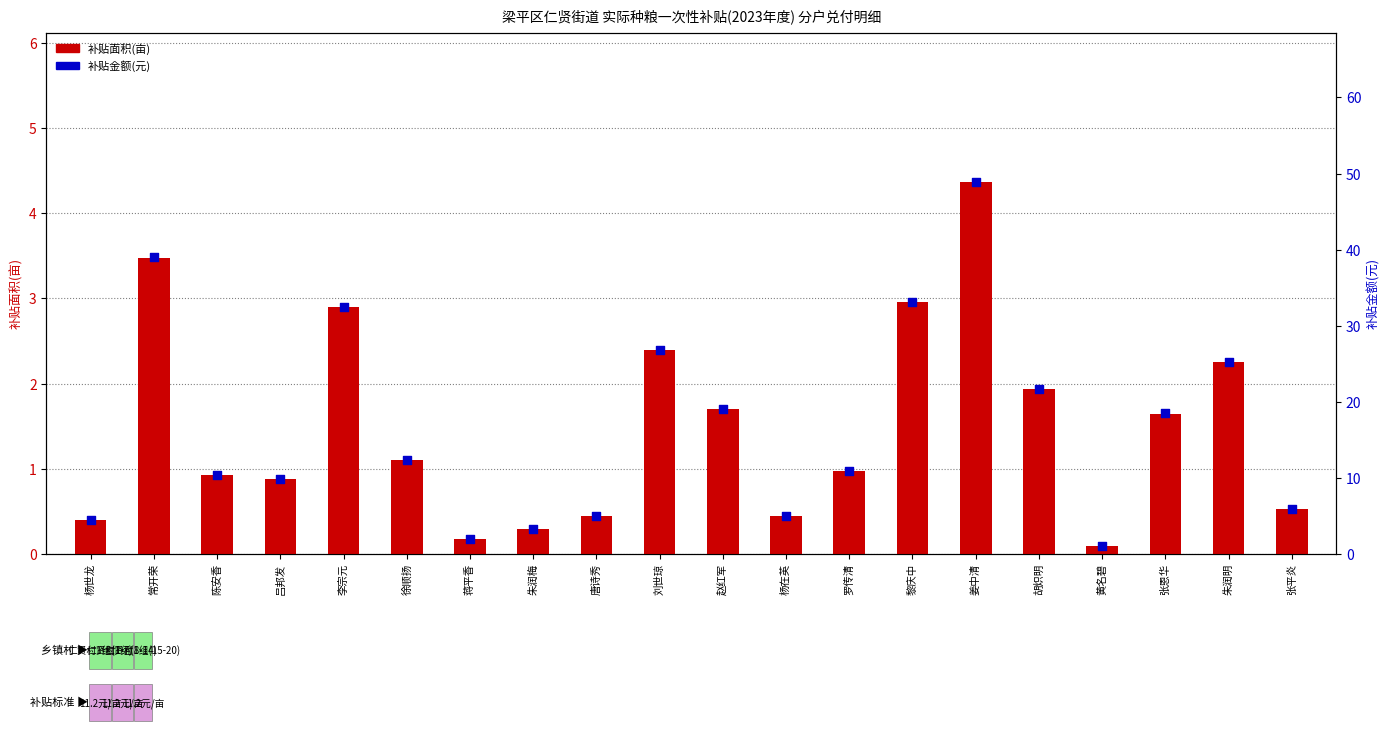

At how many categories does at least one series exceed 4?

17